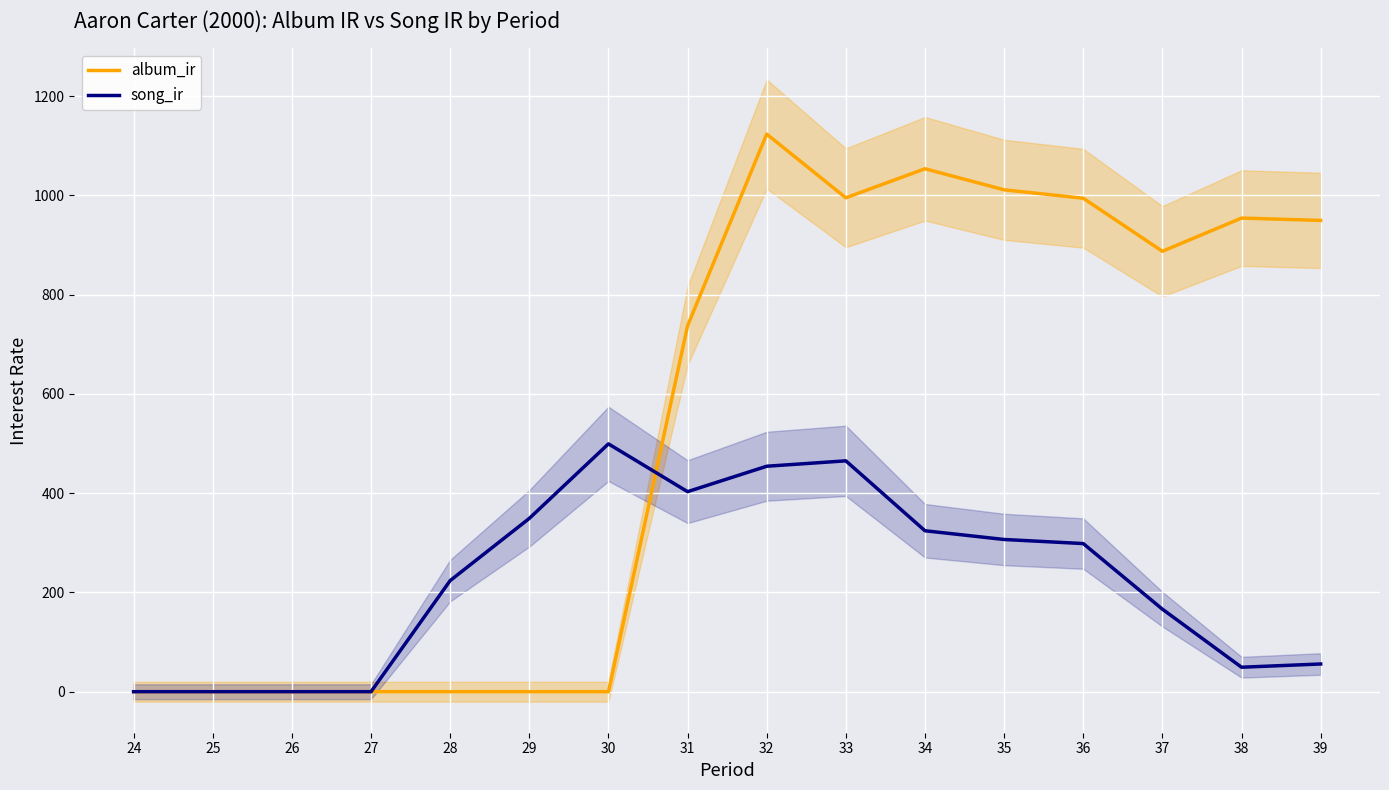

Reading left to right, extract all data points from this chart.

album_ir: 24=0.0	25=0.0	26=0.0	27=0.0	28=0.0	29=0.0	30=0.0	31=737.5	32=1123.7	33=995.3	34=1053.8	35=1011.5	36=994.5	37=887.5	38=954.5	39=949.8
song_ir: 24=0.0	25=0.0	26=0.0	27=0.0	28=223.9	29=349.2	30=499.4	31=403.1	32=454.4	33=465.2	34=324.3	35=306.7	36=298.5	37=166.3	38=49.3	39=55.8